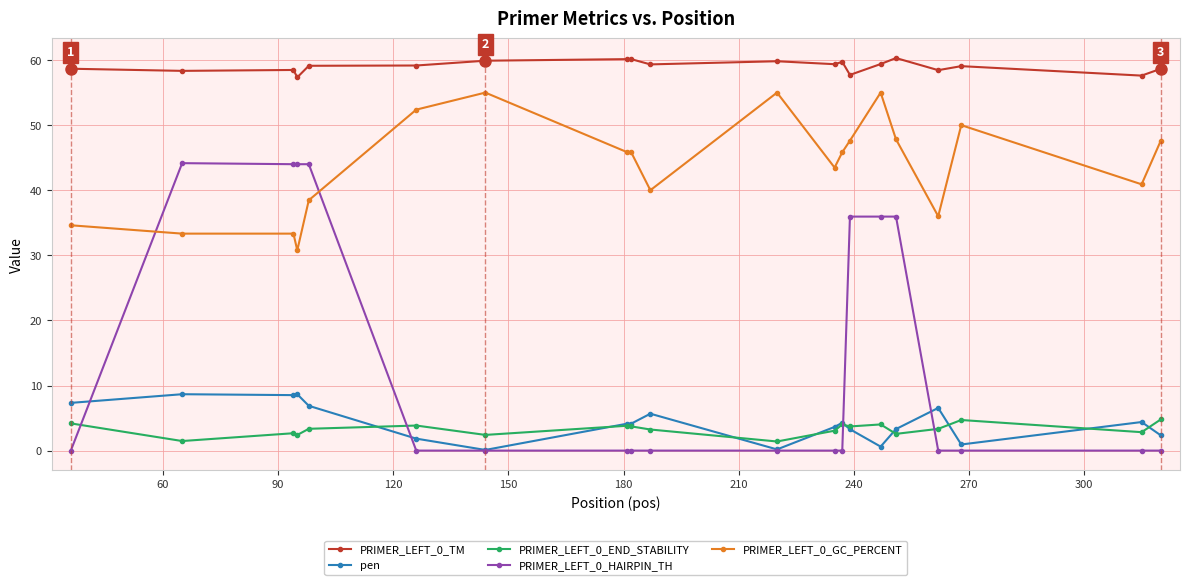

List the series in order of their peak value, highest first.

PRIMER_LEFT_0_TM, PRIMER_LEFT_0_GC_PERCENT, PRIMER_LEFT_0_HAIRPIN_TH, pen, PRIMER_LEFT_0_END_STABILITY